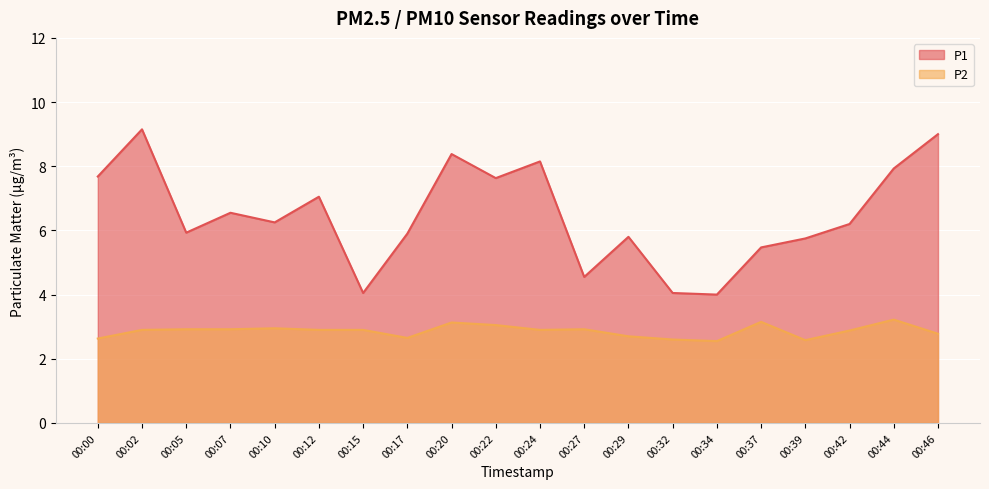

List the series in order of their overall mean, lowest first.

P2, P1